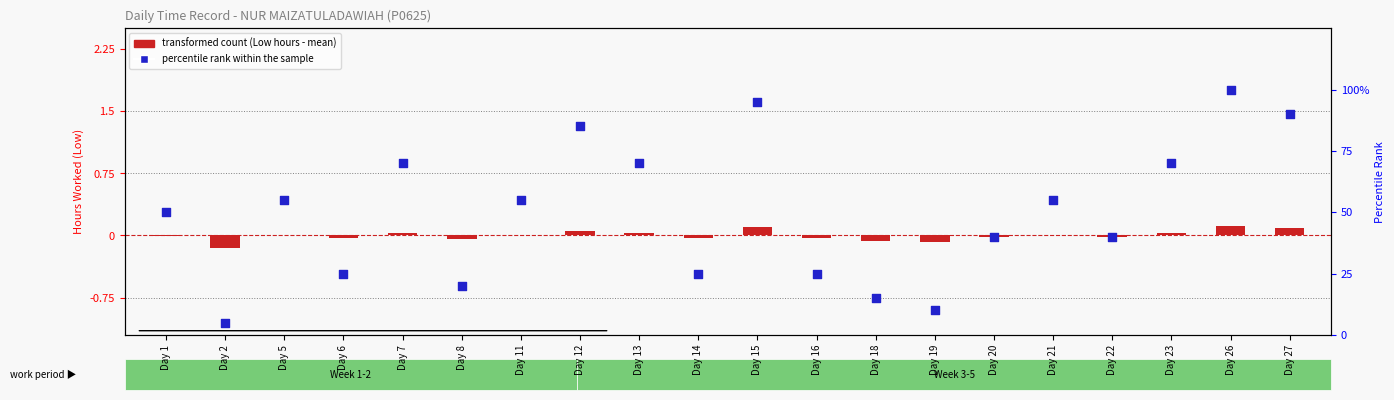

What are all the series names shown in the legend?

transformed count, percentile rank within the sample